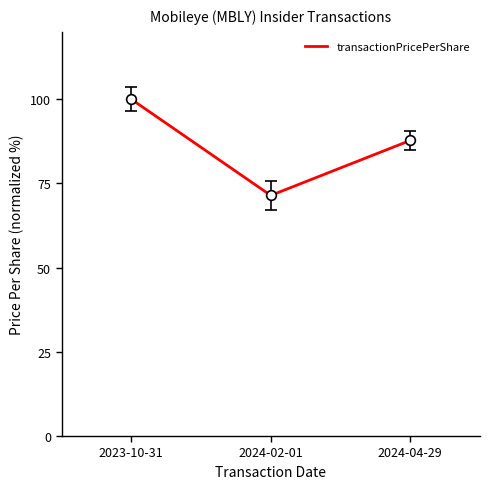

Is it true that the value at 2024-04-29 is 87.8?

True